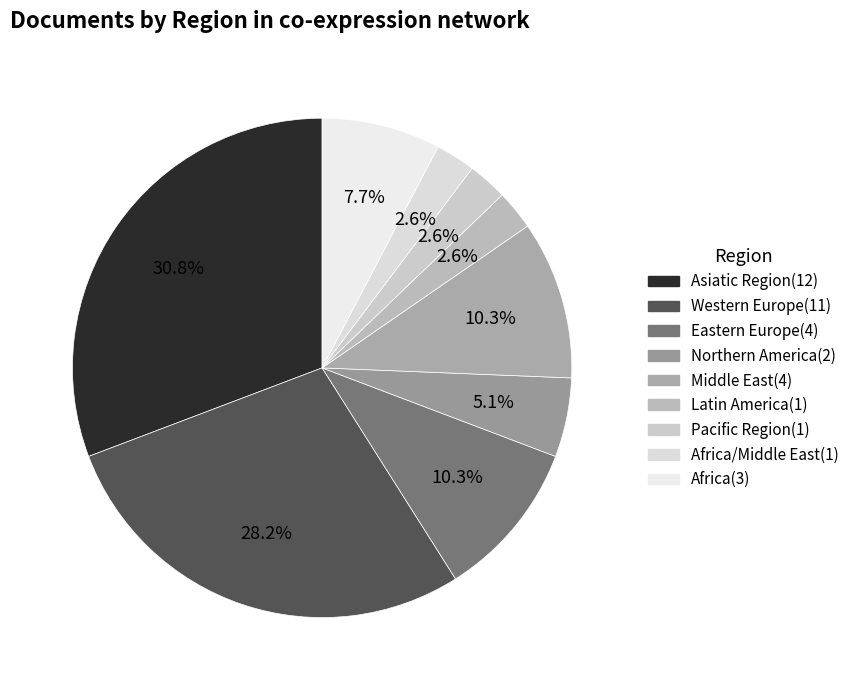

Count the number of slices in the pie.

9